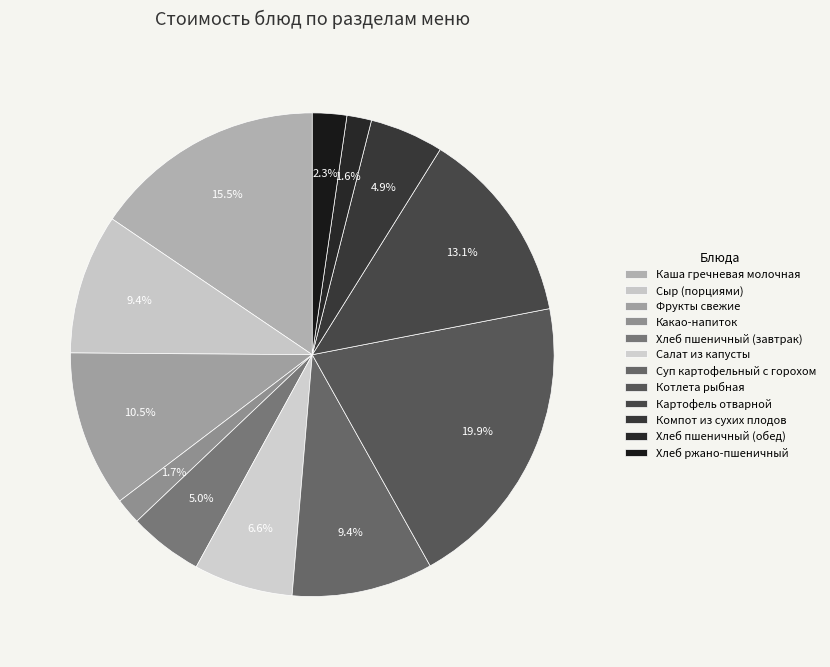

The Хлеб ржано-пшеничный slice represents 2% of the pie. True or false?

True